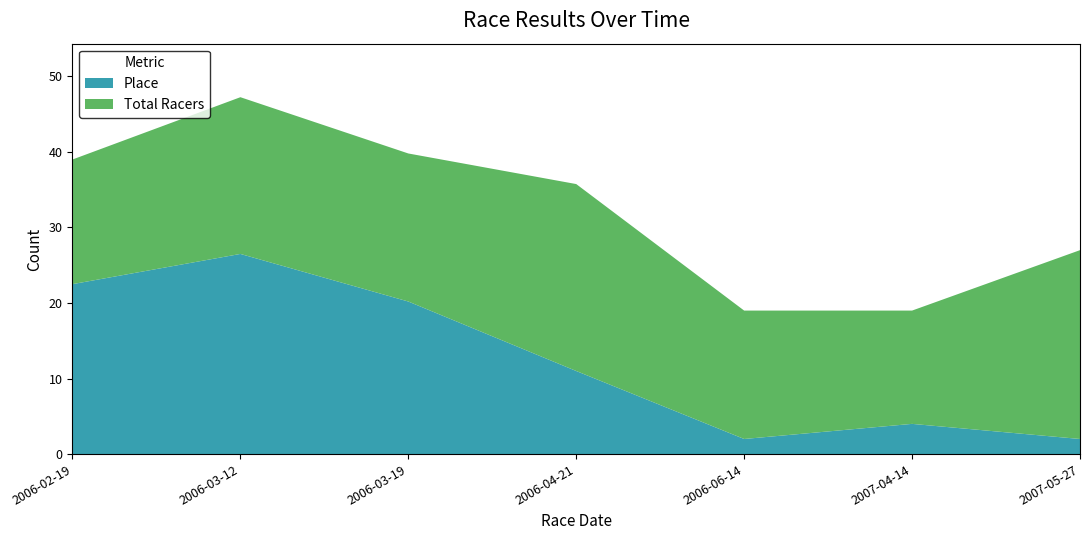

What is the difference between the maximum and minimum values in the Place series?

24.5